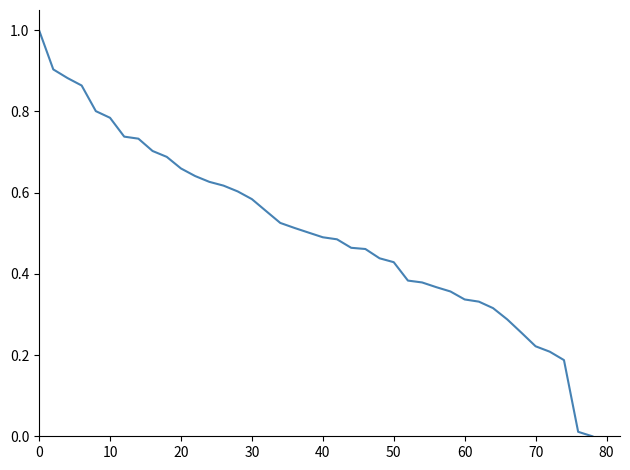

What is the greatest value displayed?

1.0